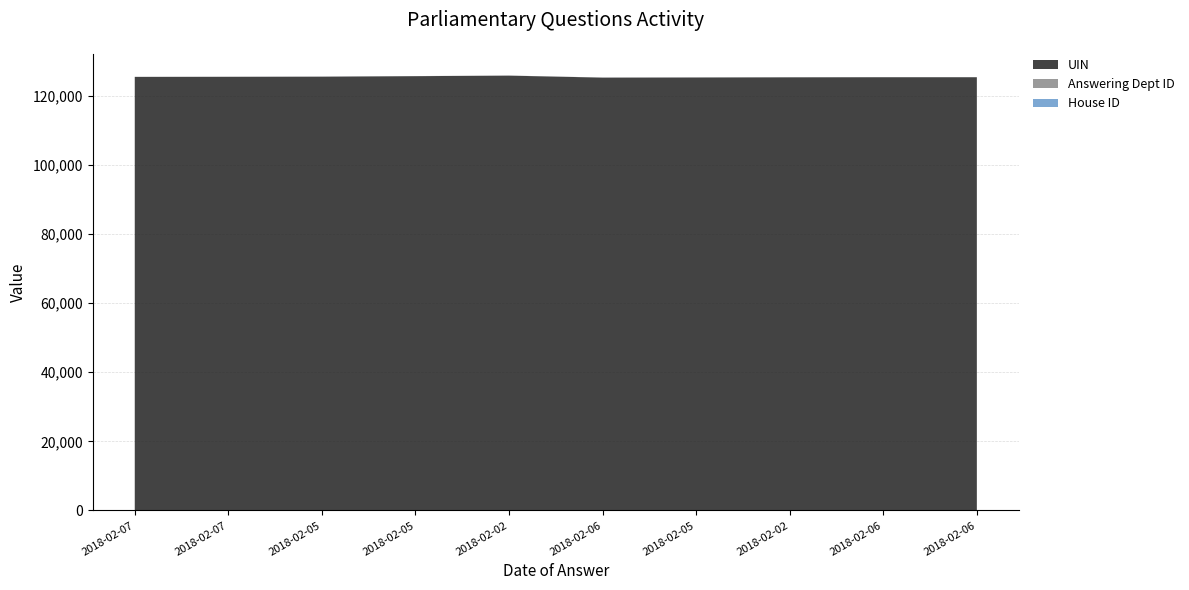

Reading right to left, what are all the values shown in this chart?

UIN: 125368	125367	125338	125289	125252	125828	125675	125528	125485	125458
Answering Dept ID: 27	27	27	27	27	27	27	27	27	27
House ID: 1	1	1	1	1	1	1	1	1	1